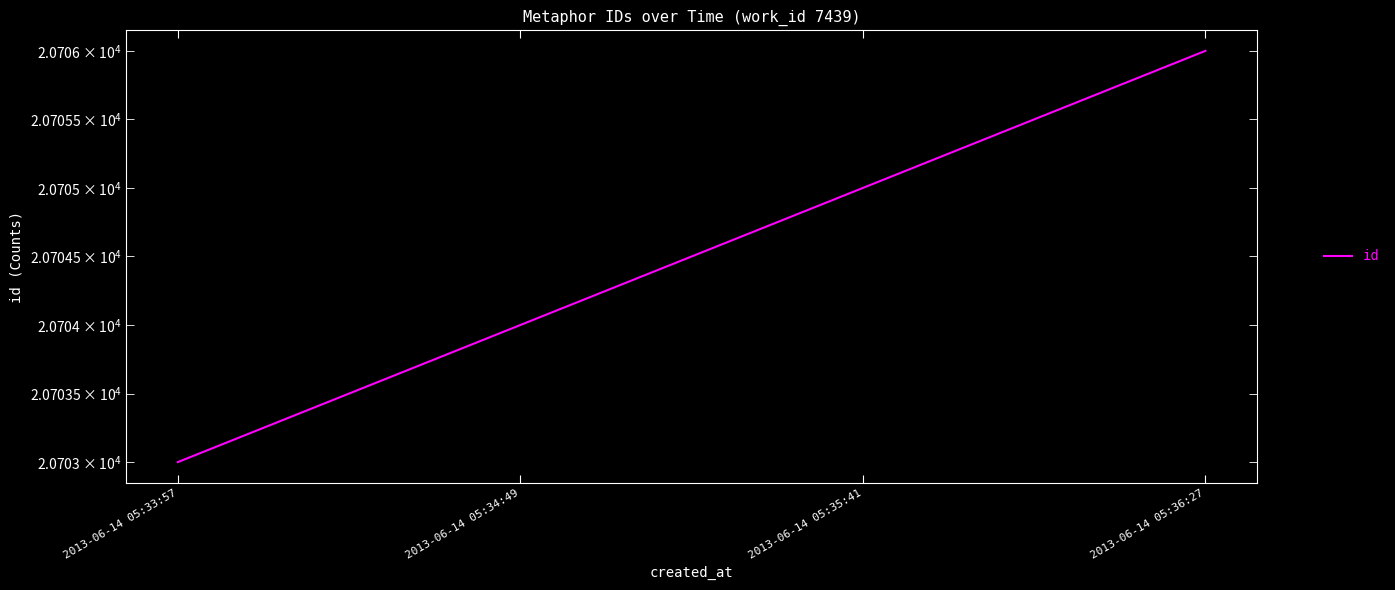

Which has a higher value, 2013-06-14 05:36:27 or 2013-06-14 05:34:49?

2013-06-14 05:36:27